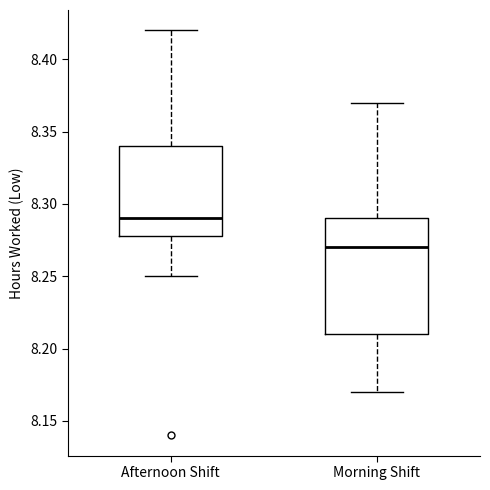

Which box's median line is the highest?

Afternoon Shift